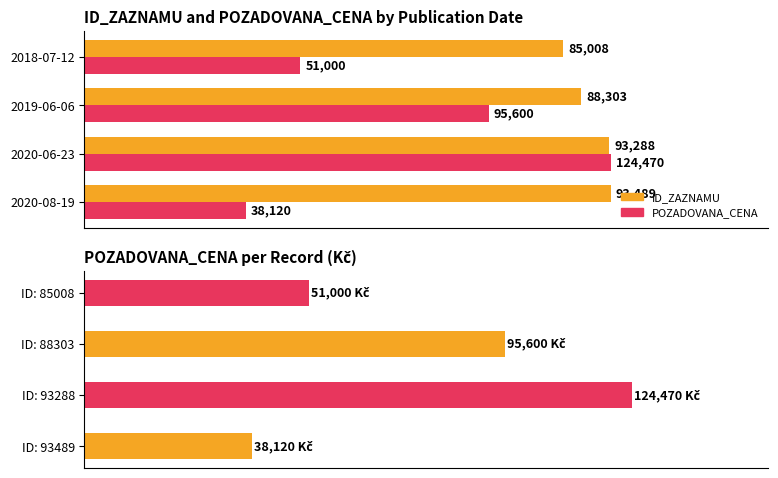

How many data points does each series have?

4